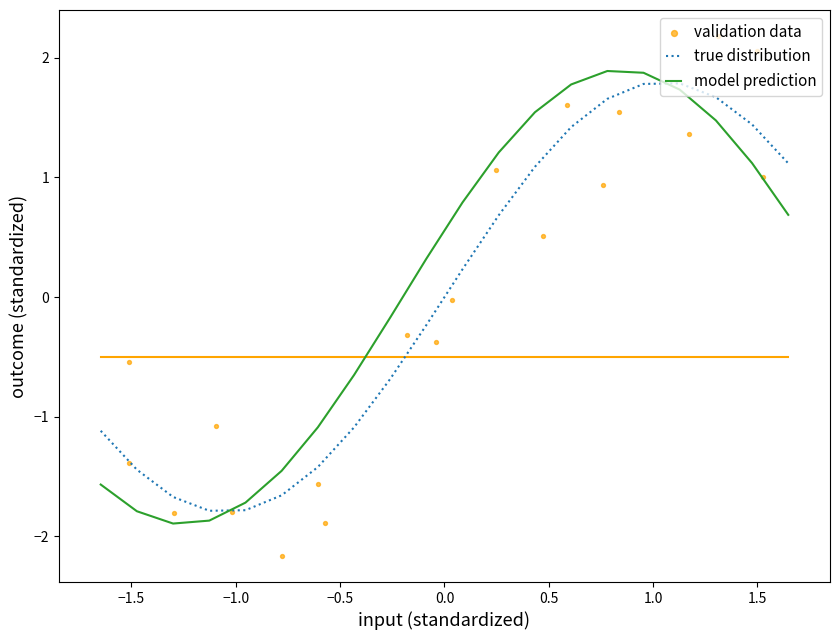

Which series has the largest Y range (max minus min)?

validation data